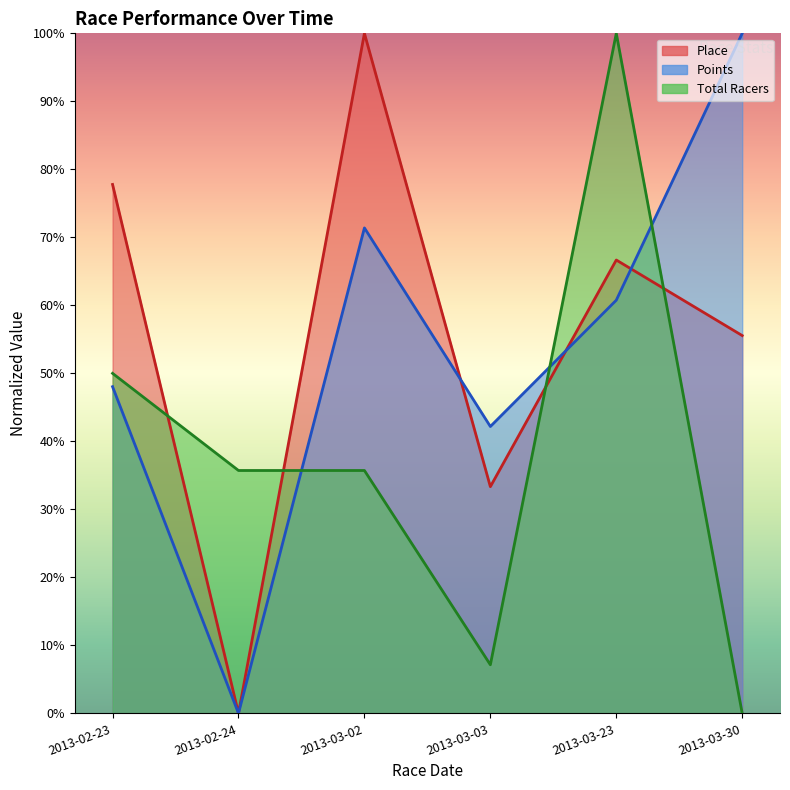

Reading left to right, list all the values displayed in this chart.

Place: 2013-02-23=77.8	2013-02-24=0.0	2013-03-02=100.0	2013-03-03=33.3	2013-03-23=66.7	2013-03-30=55.6
Points: 2013-02-23=48.0	2013-02-24=0.0	2013-03-02=71.4	2013-03-03=42.2	2013-03-23=60.8	2013-03-30=100.0
Total Racers: 2013-02-23=50.0	2013-02-24=35.7	2013-03-02=35.7	2013-03-03=7.1	2013-03-23=100.0	2013-03-30=0.0